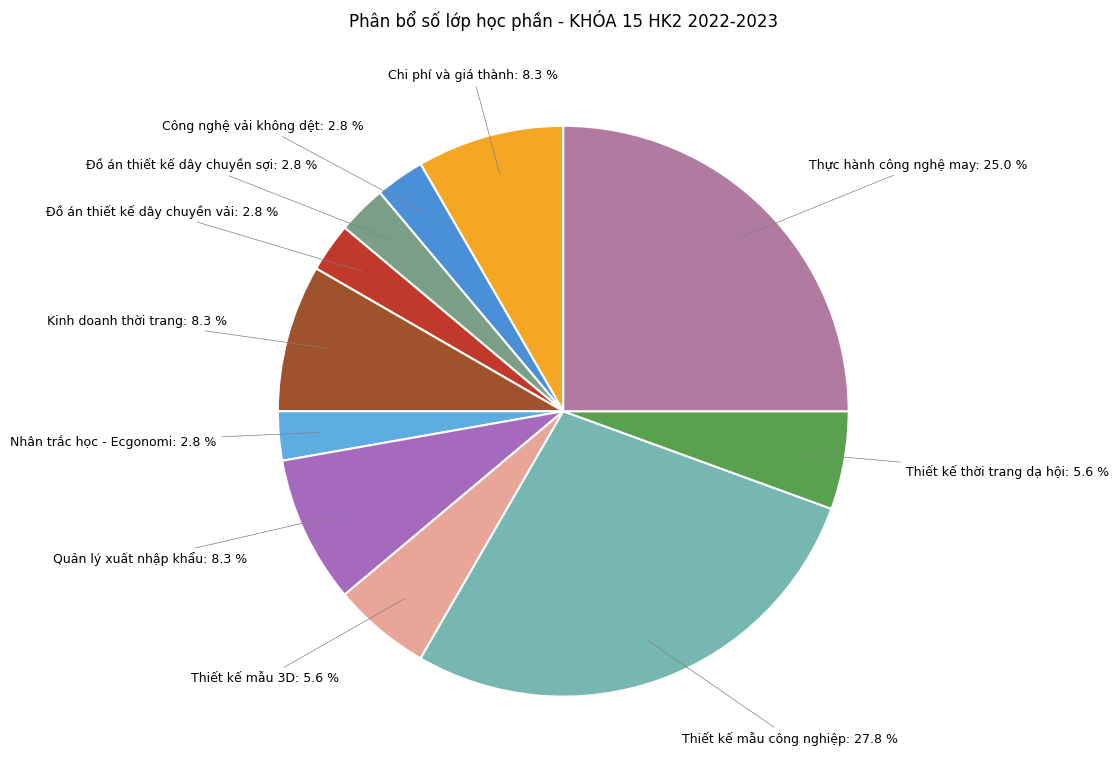

To the nearest percent, what is the difference between the Thiết kế mẫu công nghiệp and Nhân trắc học - Ecgonomi slice percentages?

25%